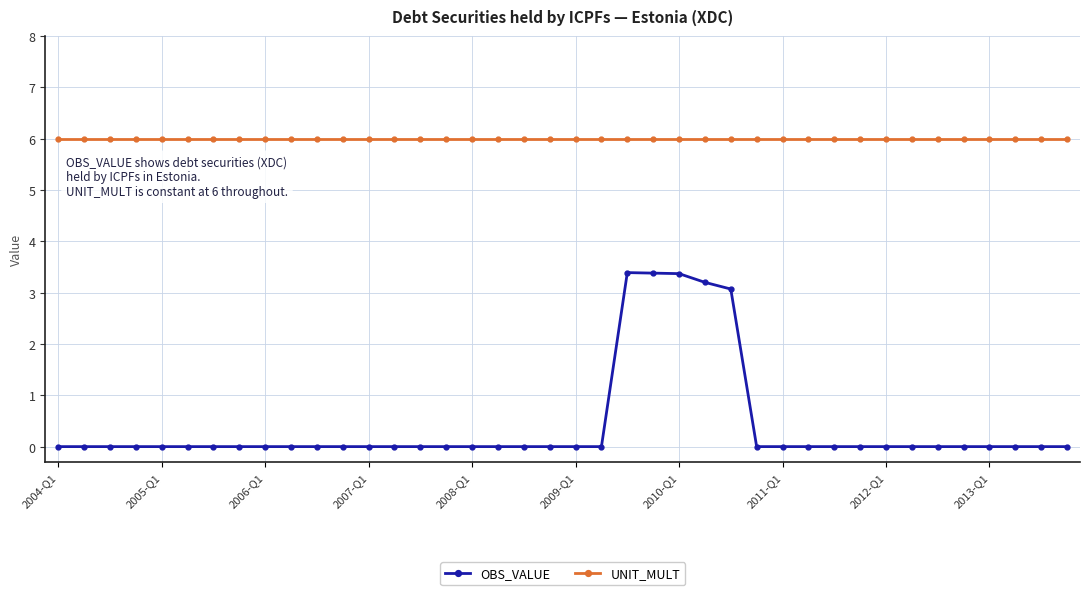

Which series has the widest spread of values?

OBS_VALUE